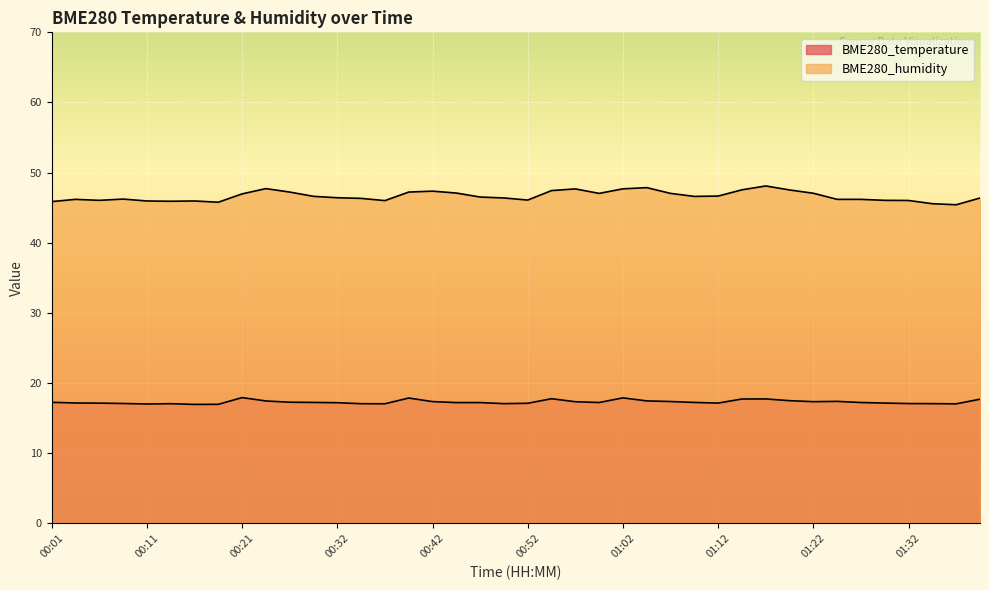

True or false: BME280_temperature and BME280_humidity intersect in this chart.

False